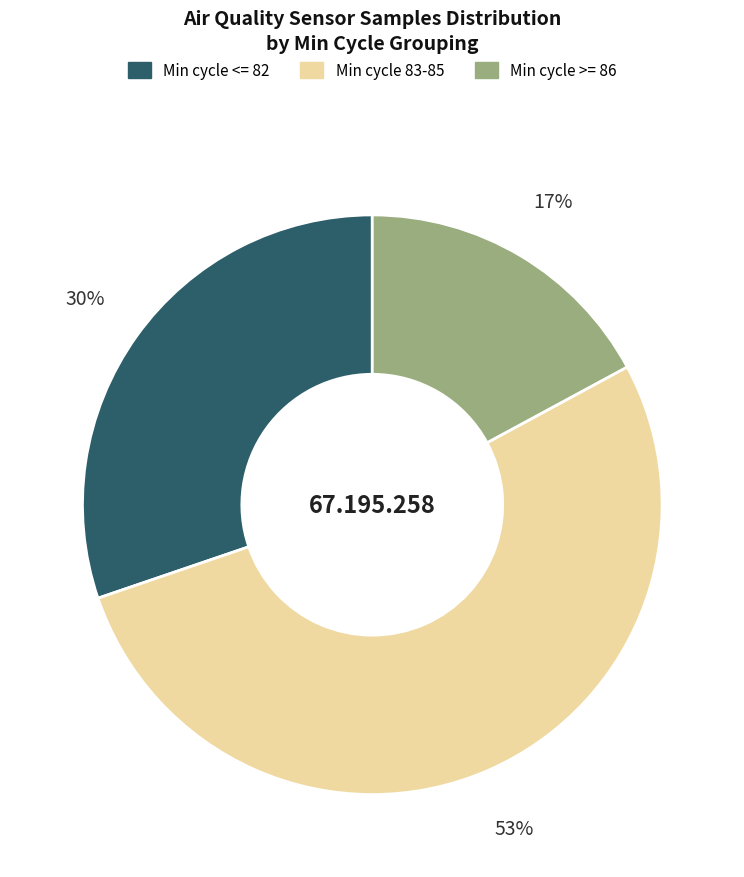

Count the number of slices in the pie.

3